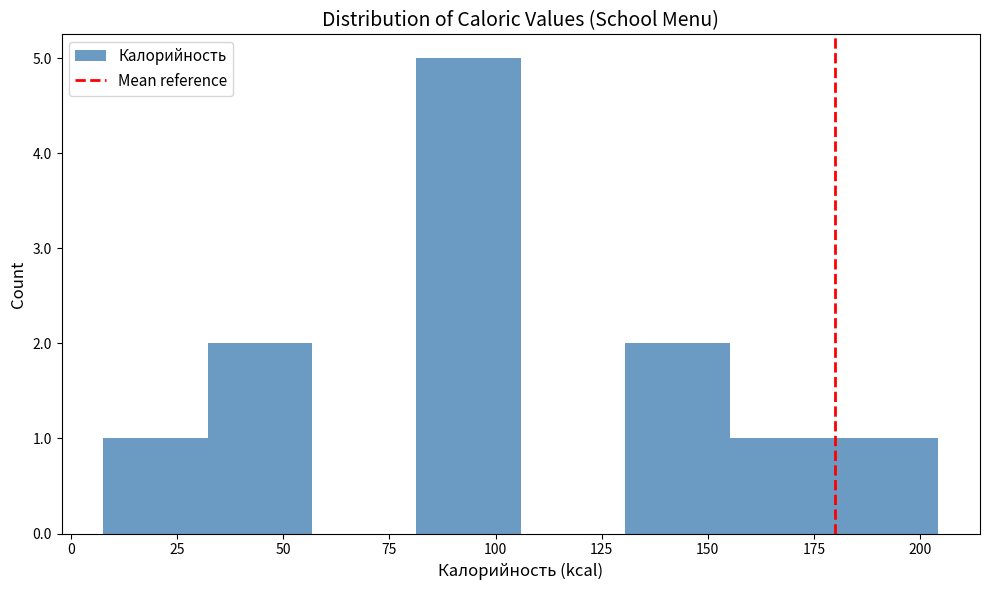

Reading left to right, transcribe this chart: for each bar, give the range it covers on the x-axis and its height. Neither the bar edges nor the heights are printed on the chart, so give them approximately, as read against the axes.

10 to 30: 1
30 to 55: 2
55 to 80: 0
80 to 105: 5
105 to 130: 0
130 to 155: 2
155 to 180: 1
180 to 205: 1